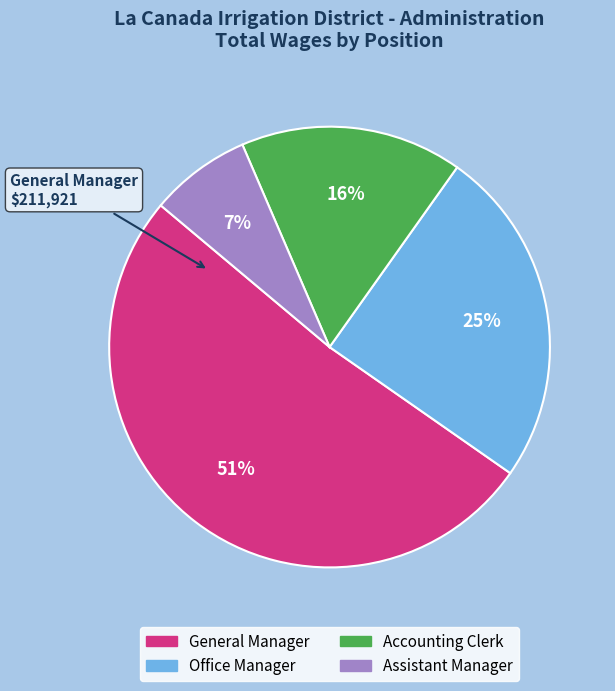

What percentage is the Accounting Clerk slice, to the nearest percent?

16%